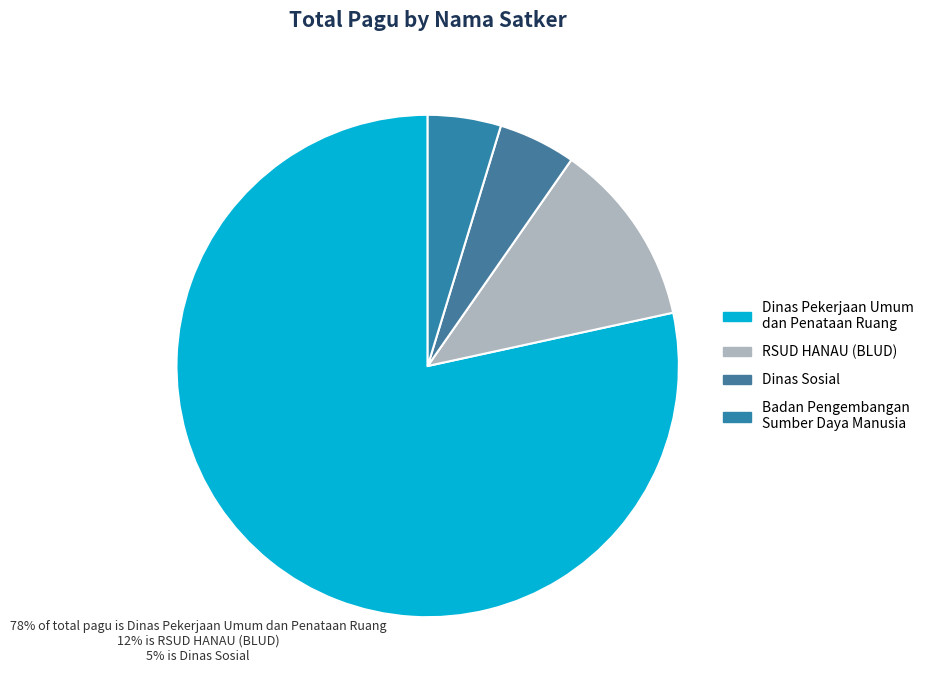

Which slice is the largest?

Dinas Pekerjaan Umum dan Penataan Ruang